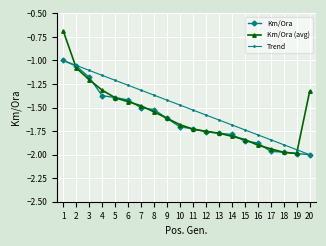

The Trend series shows -2.1 at 5. True or false?

False